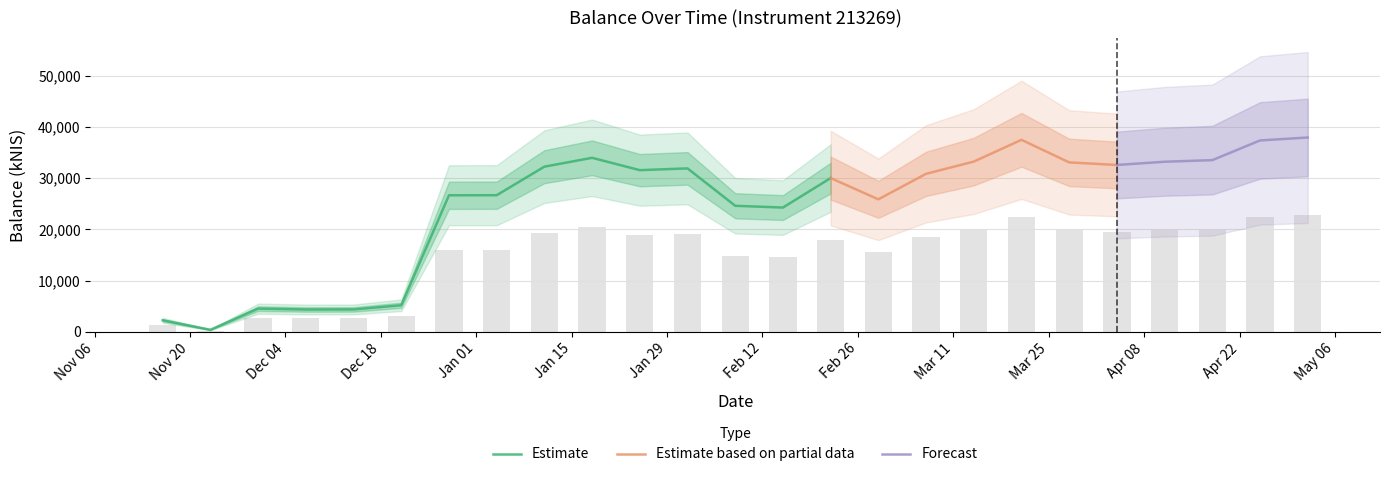

What is the sum of the values at 2024-03-07 and 2023-12-21?

36013.0